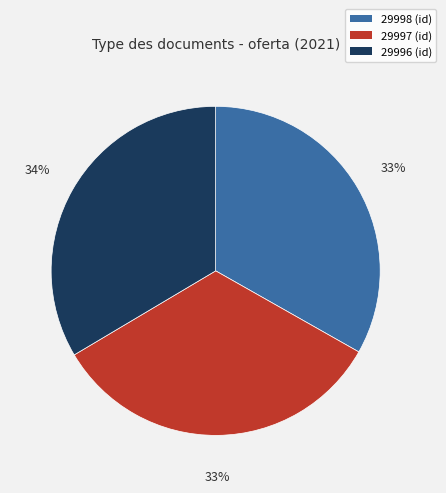

The 29998 slice represents 27% of the pie. True or false?

False